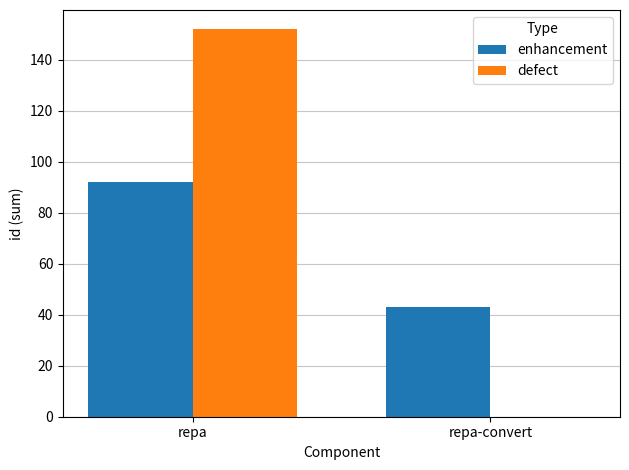

What is the sum of all defect values?

152